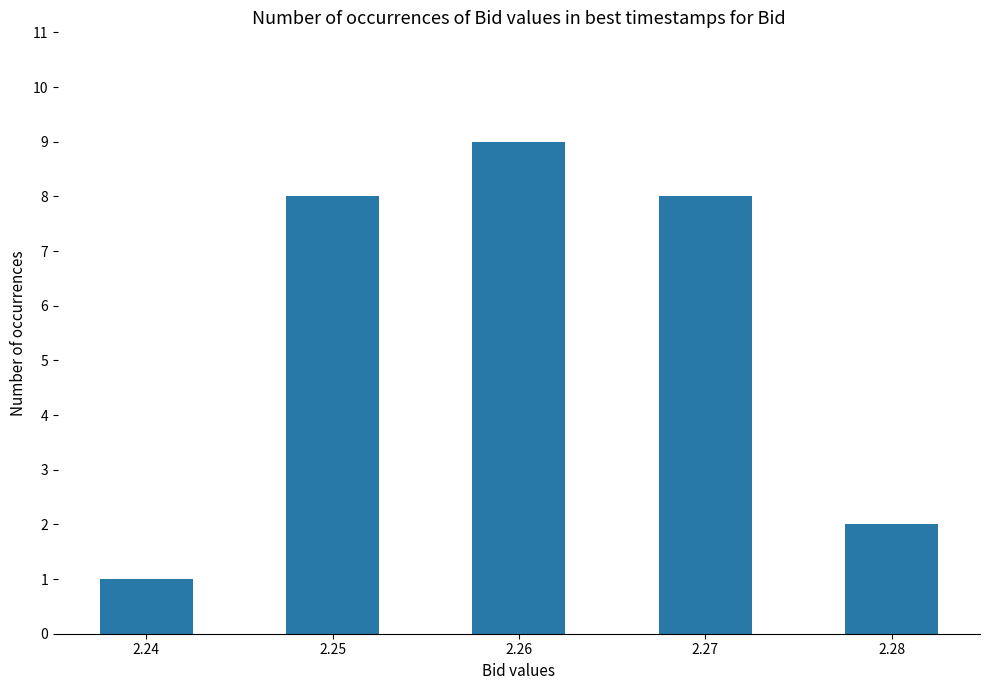

What is the change in value from 2.24 to 2.28?

+1